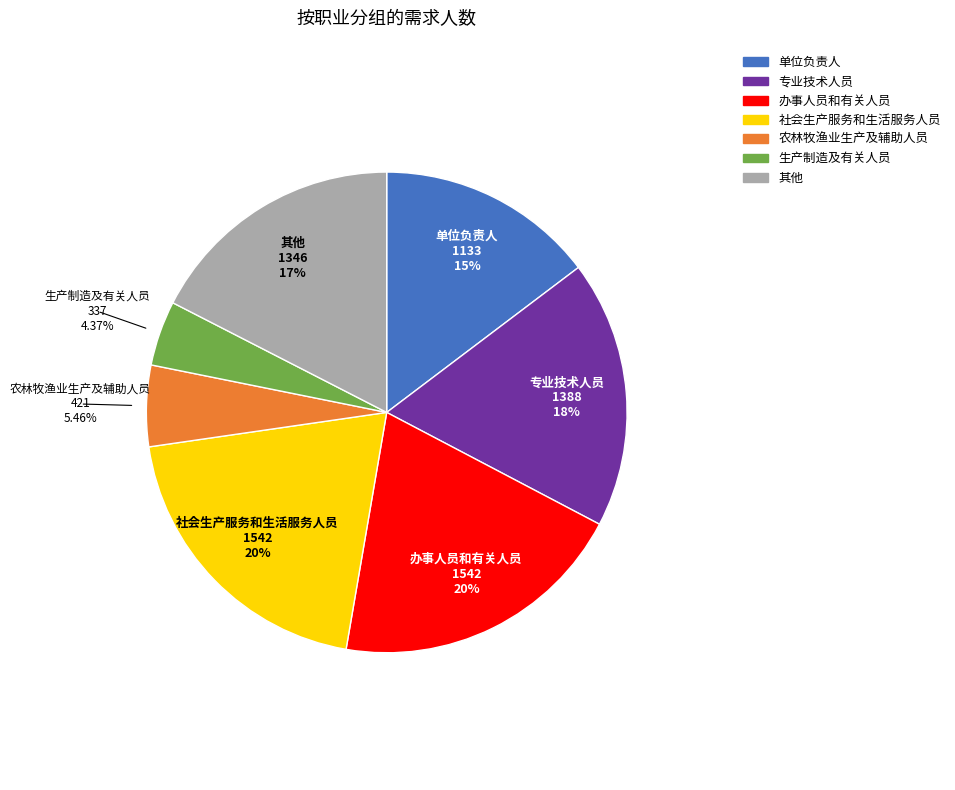

Which slice is the smallest?

生产制造及有关人员